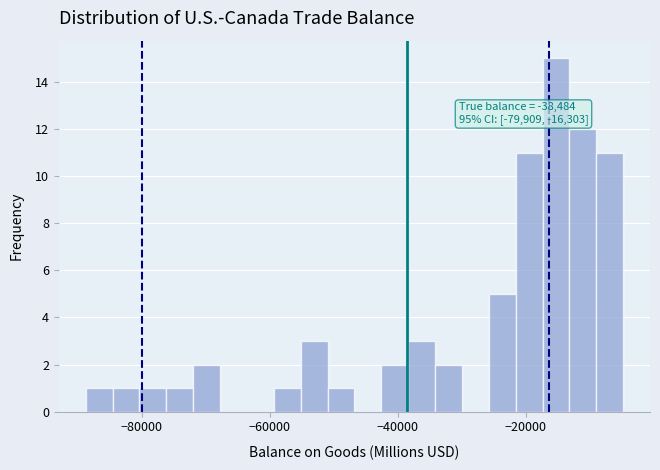

Around what value on the x-axis is the tallest bar? Give the approximate position of its centre, as read against the axis.

-16000